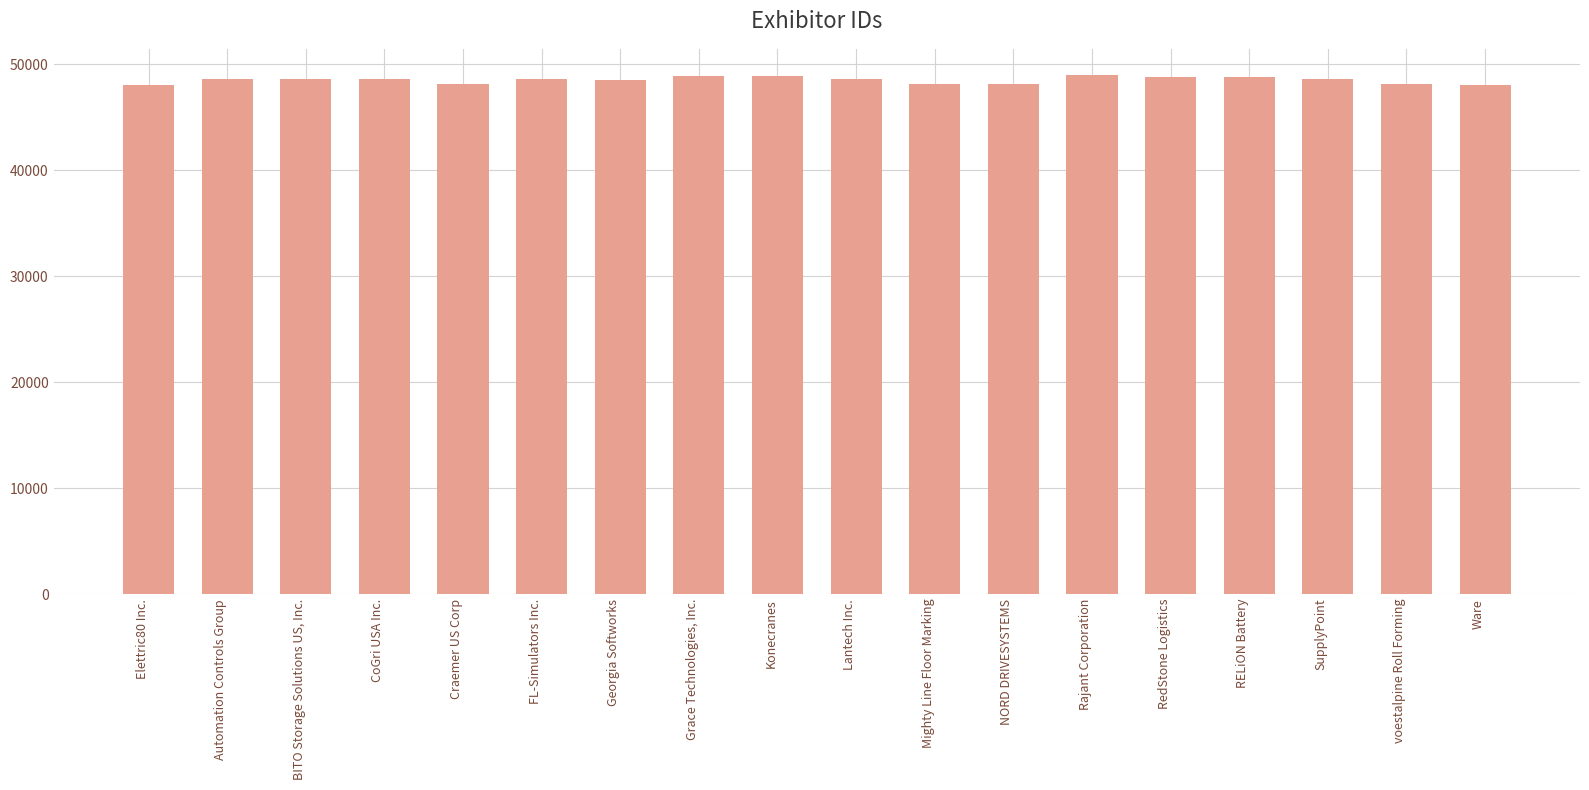

What is the ratio of the value at Konecranes to the value at BITO Storage Solutions US, Inc.?

1.0